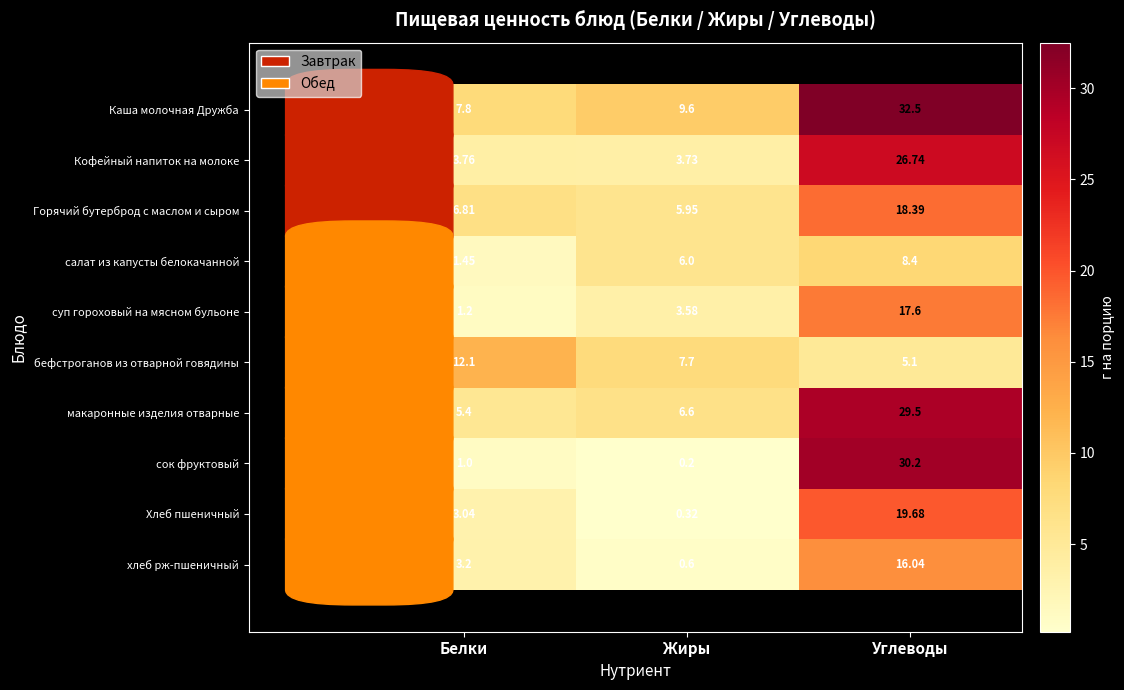

Where does the Горячий бутерброд с маслом и сыром series first go above 6?

Белки